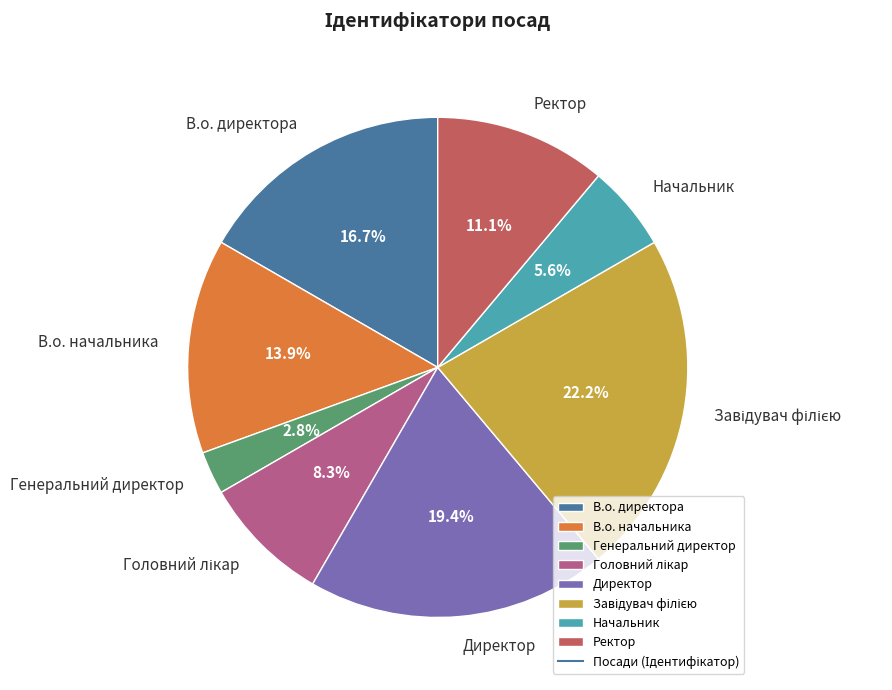

Does Ректор account for over 50% of the chart?

No